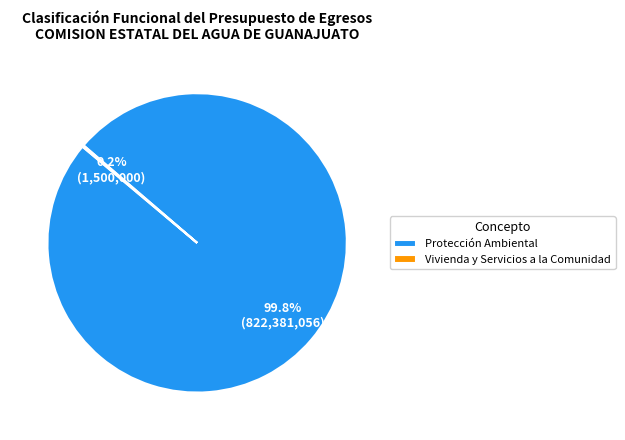

Which category has the biggest portion of the pie?

Protección Ambiental